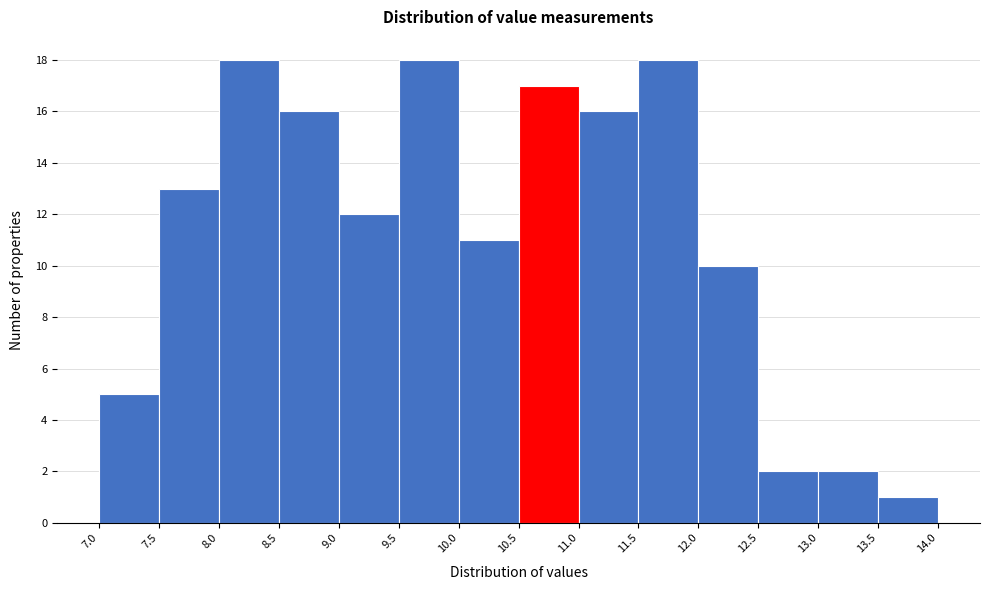

What is the height of the bar covering 9.0 to 9.5 on the x-axis? The values are not printed on the chart, so give them approximately, as read against the axis.

12